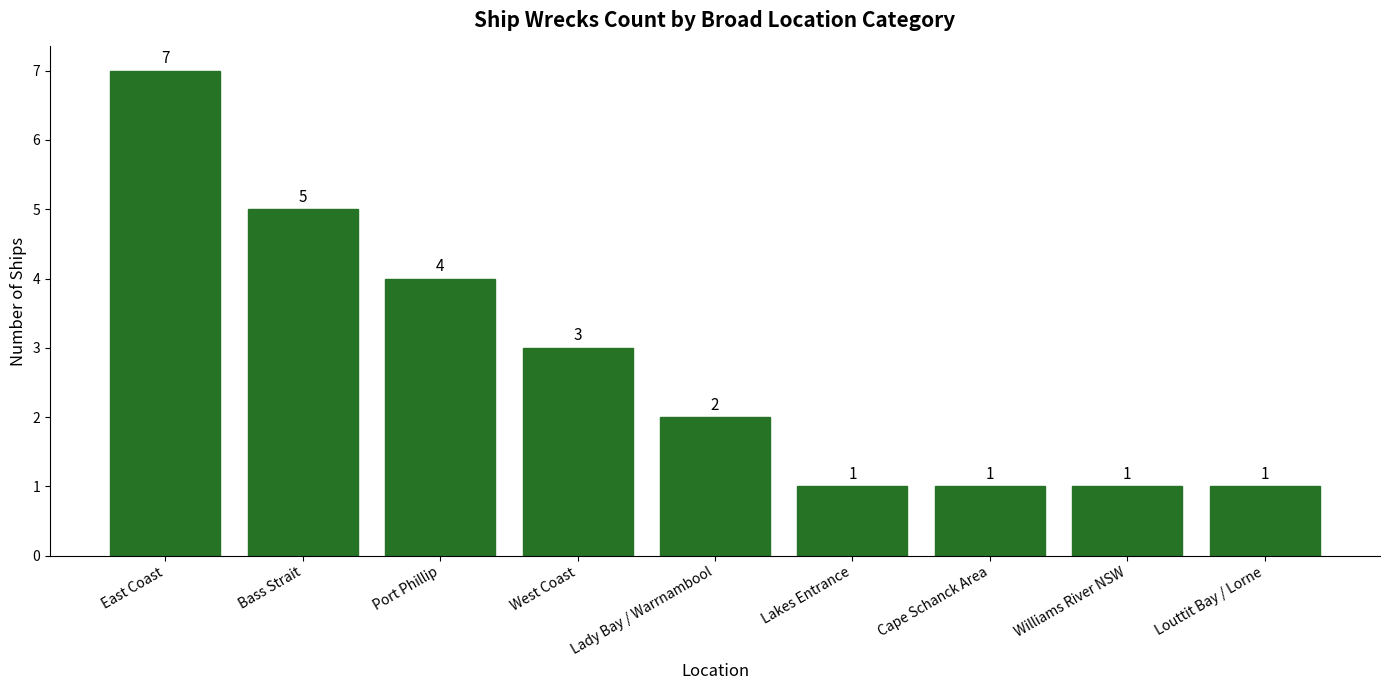

Does the chart contain stacked bars?

No